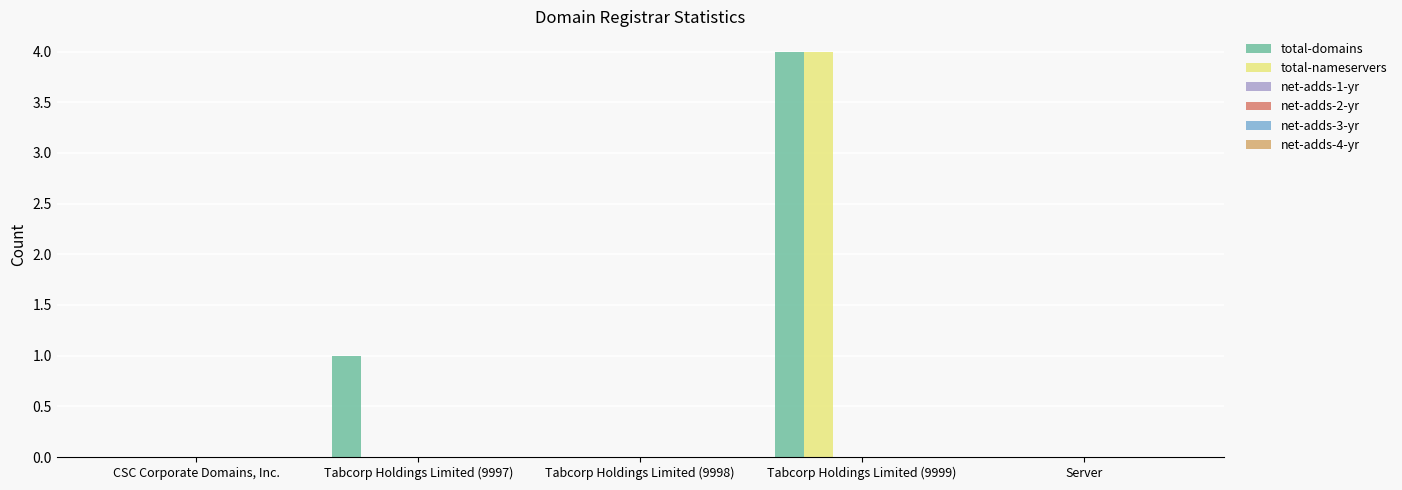

Which series has the largest total across all categories?

total-domains